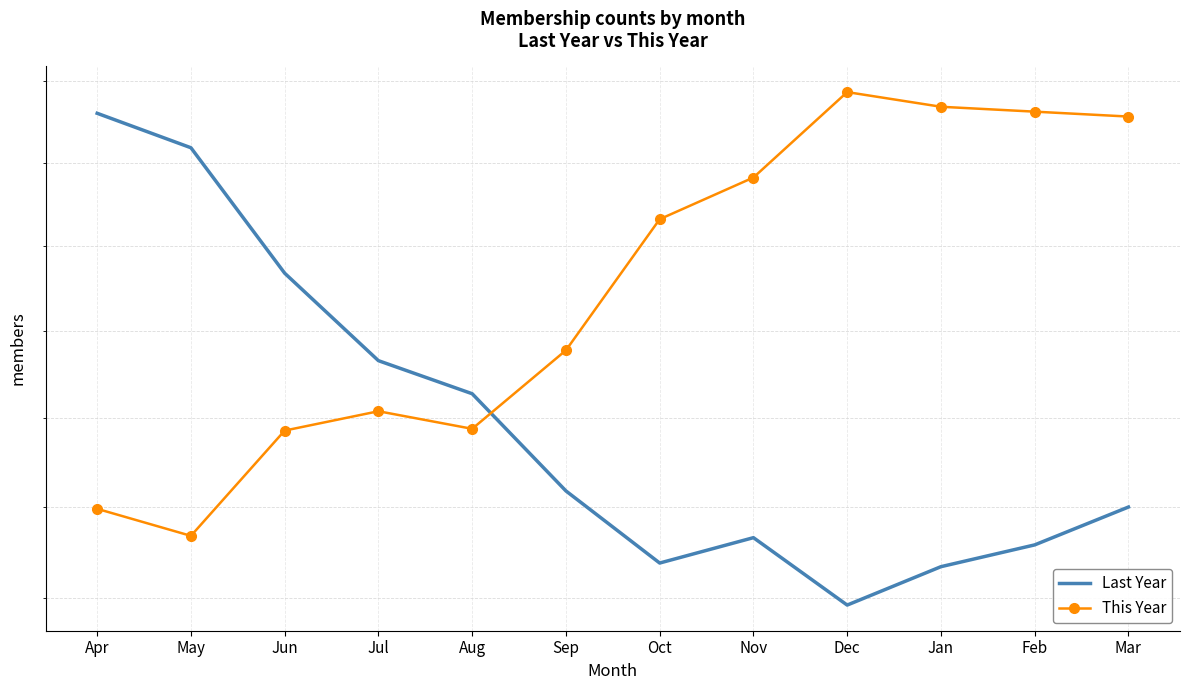

What position from the right is Sep?

7